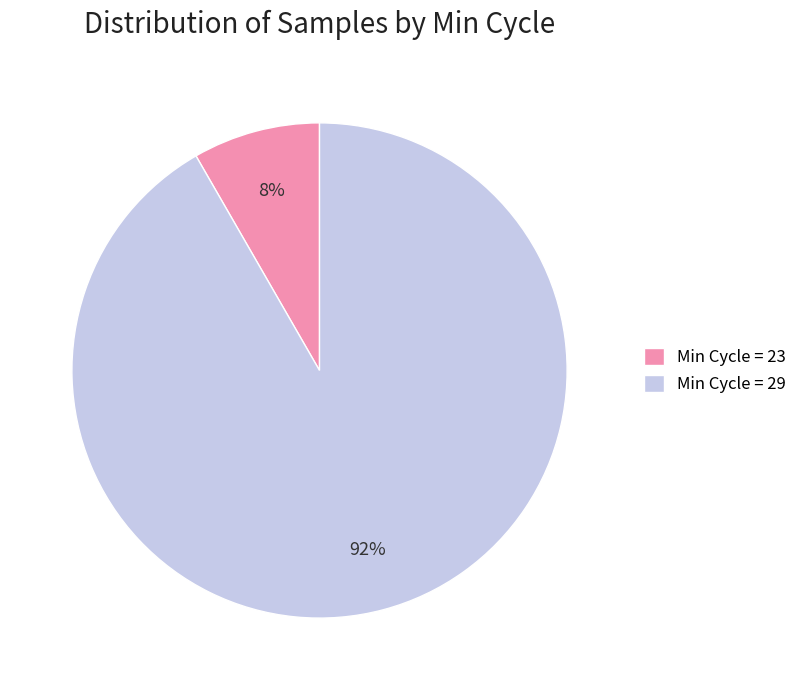

How many segments does this pie chart have?

2